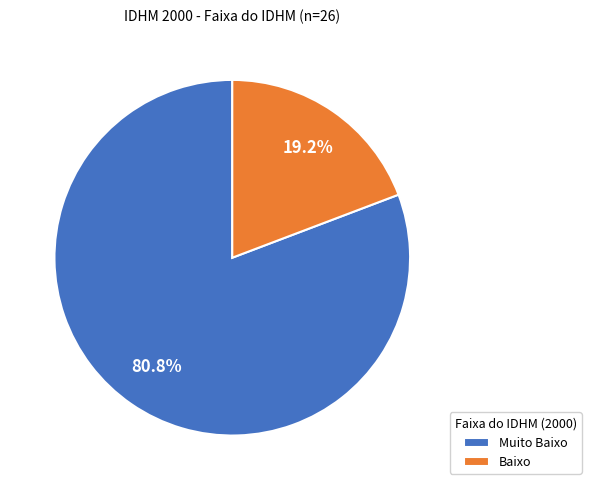

Is there a majority slice in this chart?

Yes